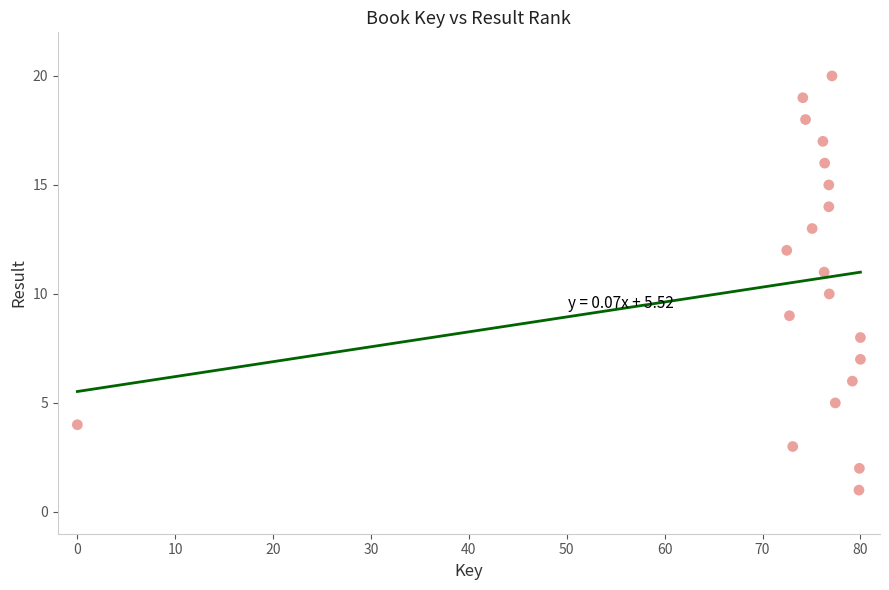

What is the range of Y values (max minus min)?

19